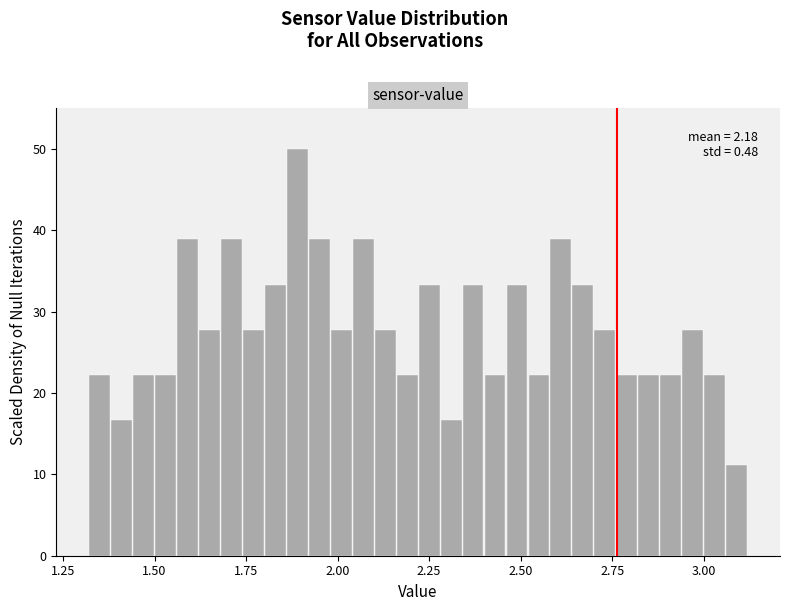

Around what value on the x-axis is the tallest bar? Give the approximate position of its centre, as read against the axis.

1.90